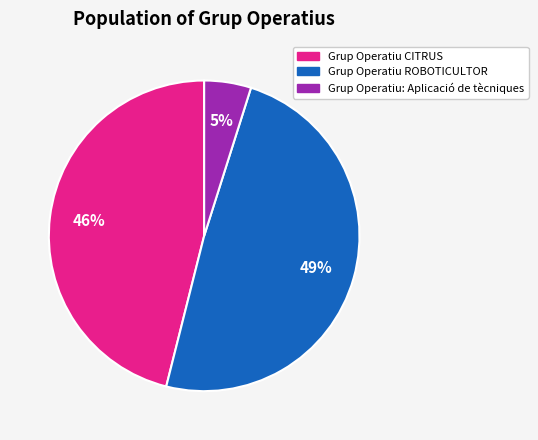

How many segments does this pie chart have?

3